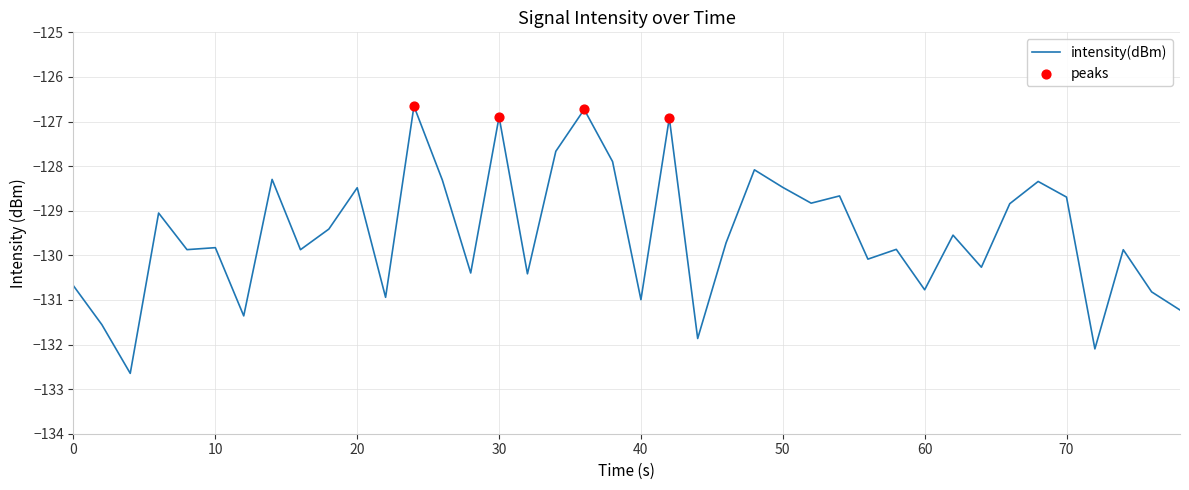

What is the maximum value shown in the chart?

-126.7